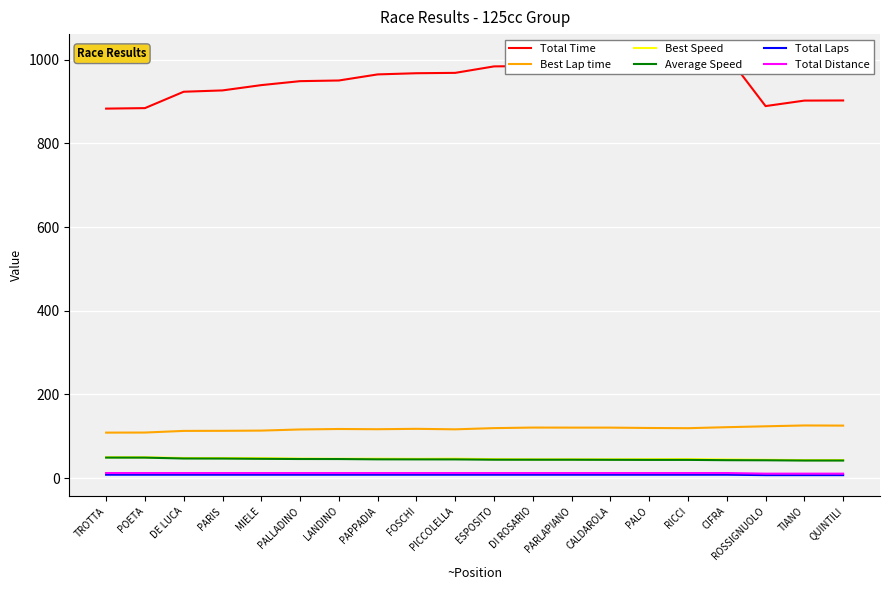

True or false: Total Laps and Total Time intersect in this chart.

False